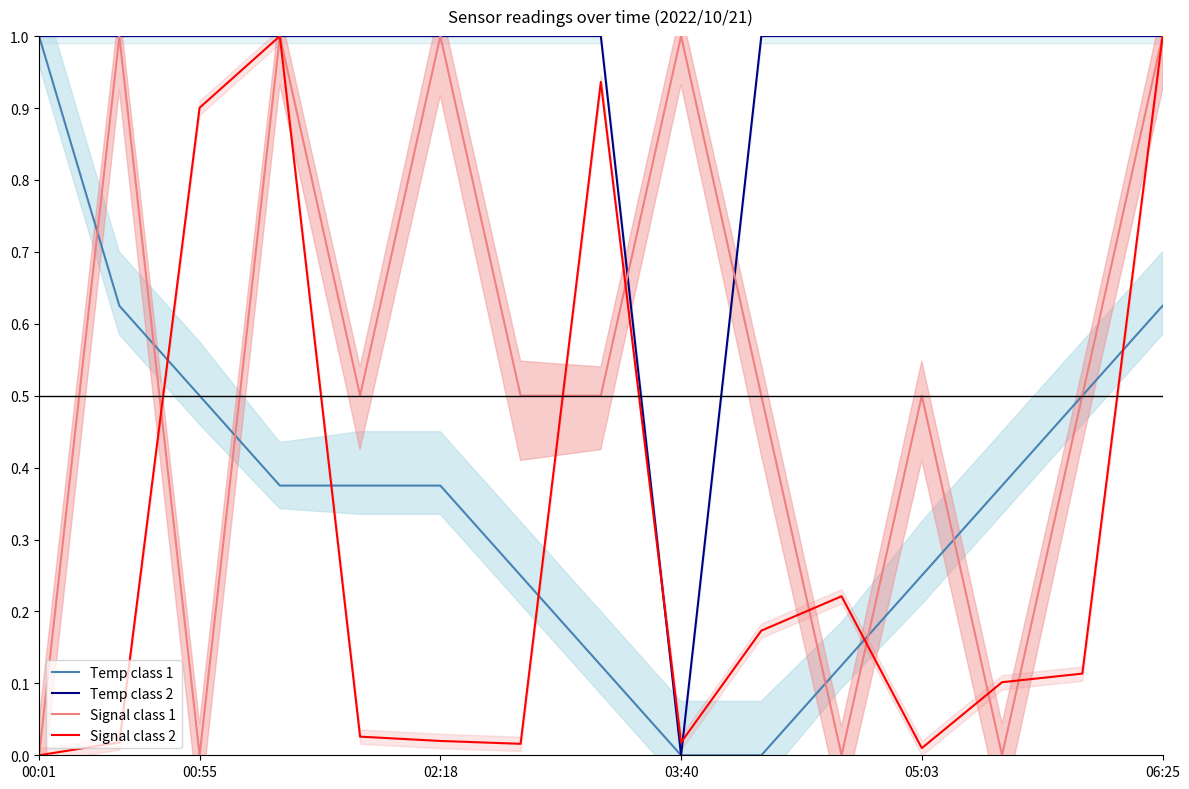

What are all the series names shown in the legend?

Temp class 1, Temp class 2, Signal class 1, Signal class 2